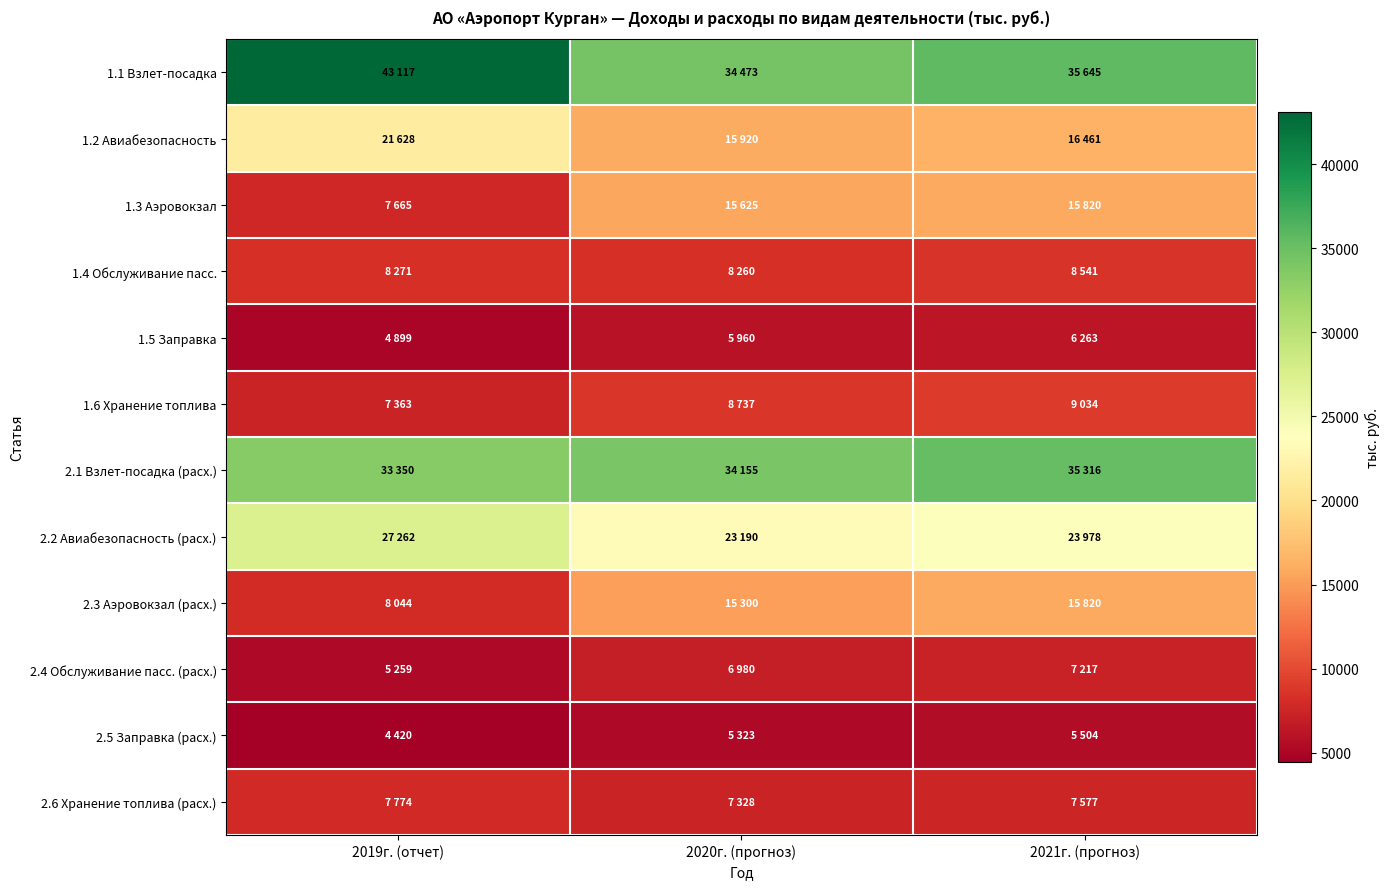

At which category is the sum across all series the highest?

2021г. (прогноз)